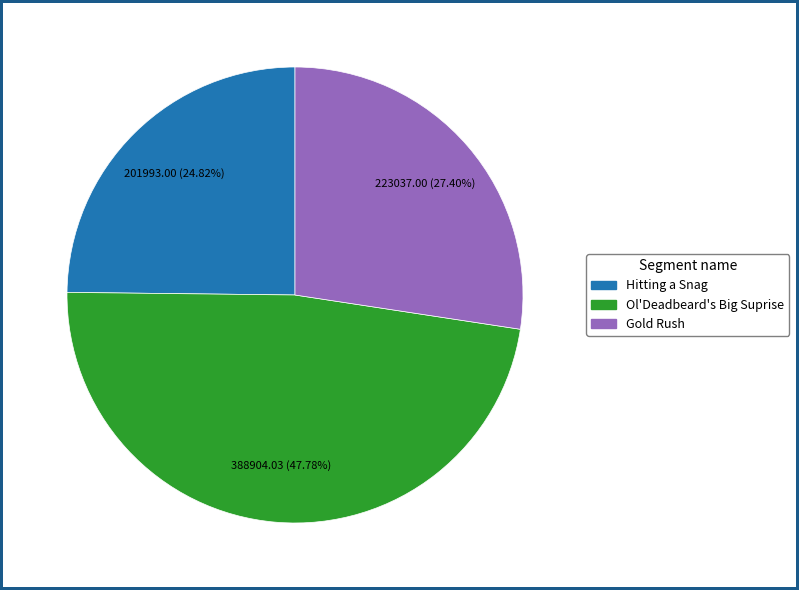

How many slices are in this pie chart?

3